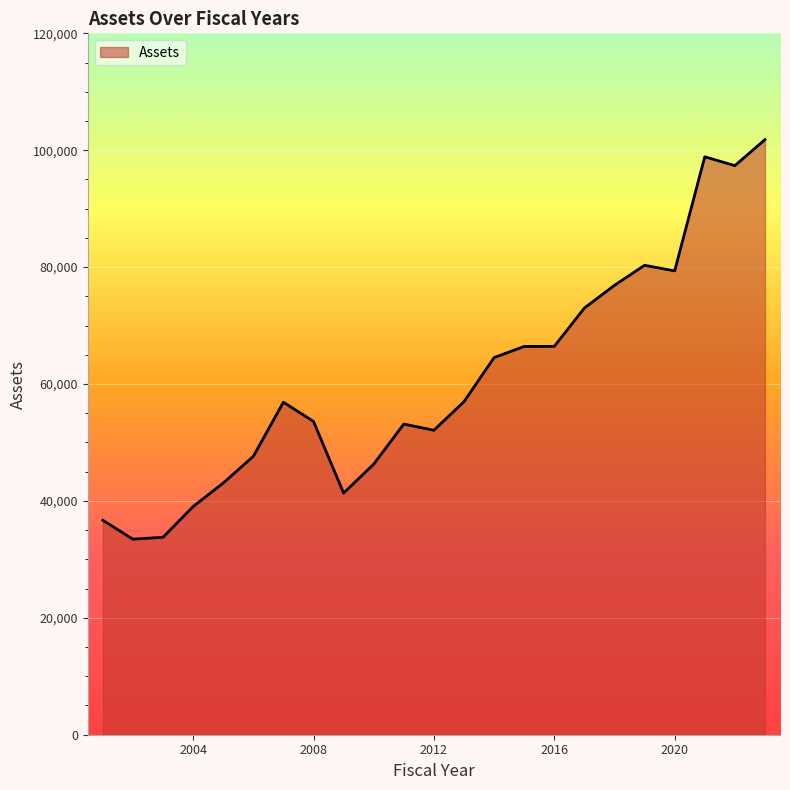

What is the minimum value shown in the chart?

33455.8